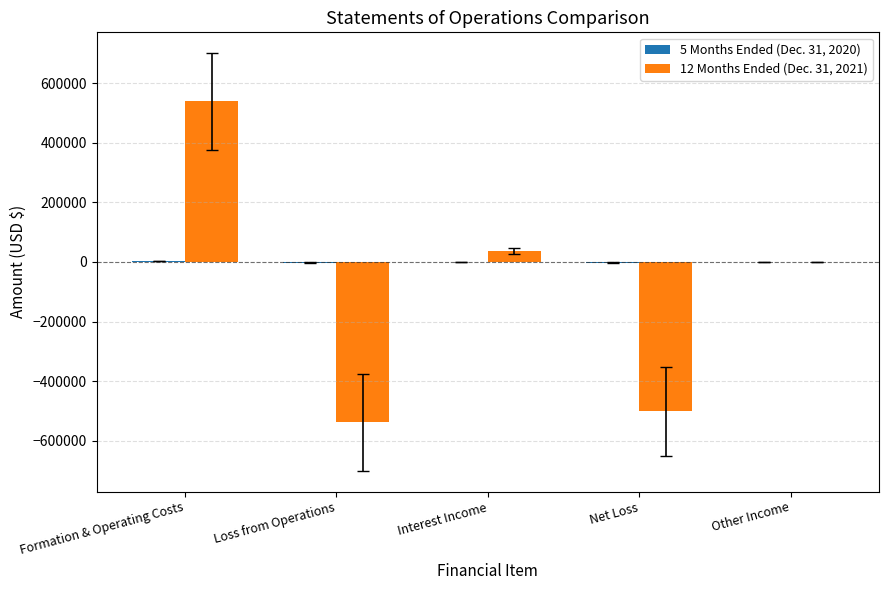

What is the total value across all series at Interest Income?

36932